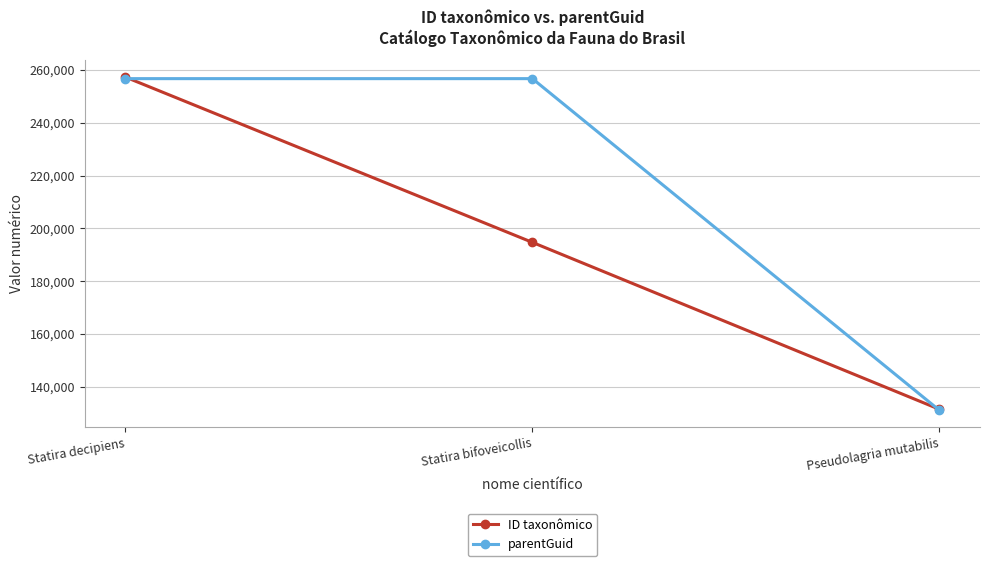

Reading left to right, extract all data points from this chart.

ID taxonômico: 257281	194691	131494
parentGuid: 256701	256701	131124